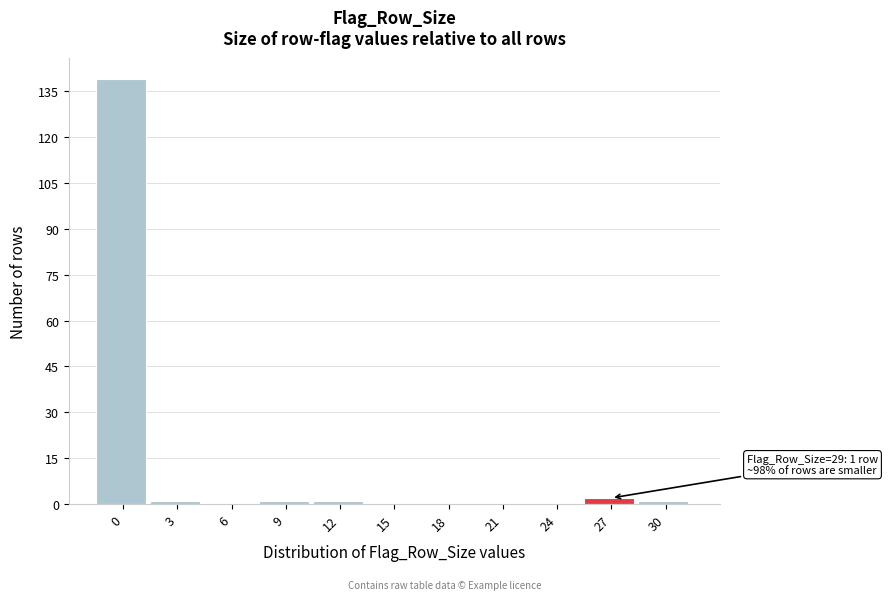

Reading left to right, list all the values displayed in this chart.

0=139	3=1	6=0	9=1	12=1	15=0	18=0	21=0	24=0	27=2	30=1